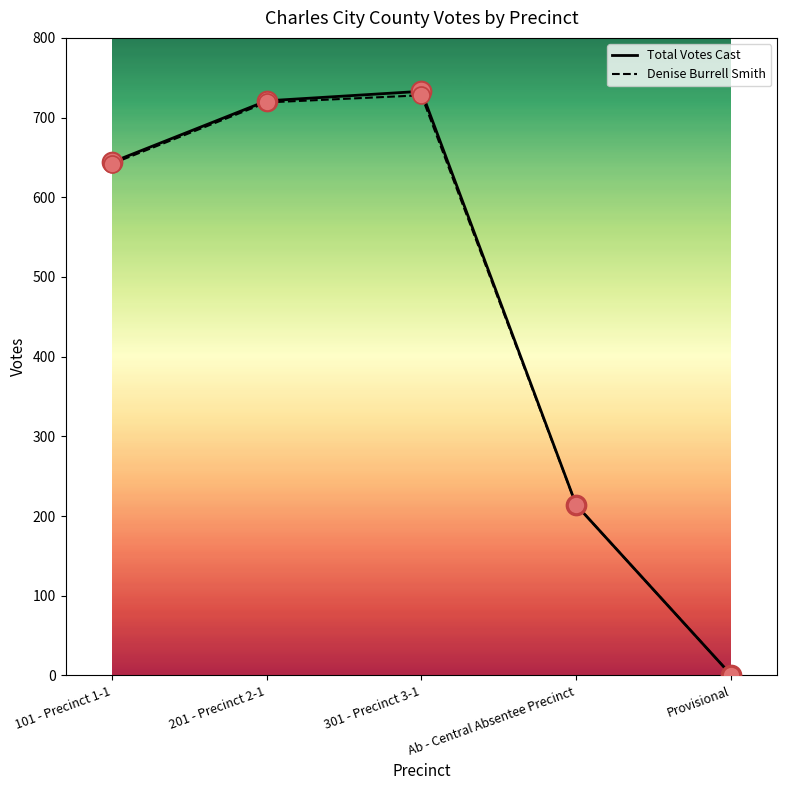

What are all the series names shown in the legend?

Total Votes Cast, Denise Burrell Smith